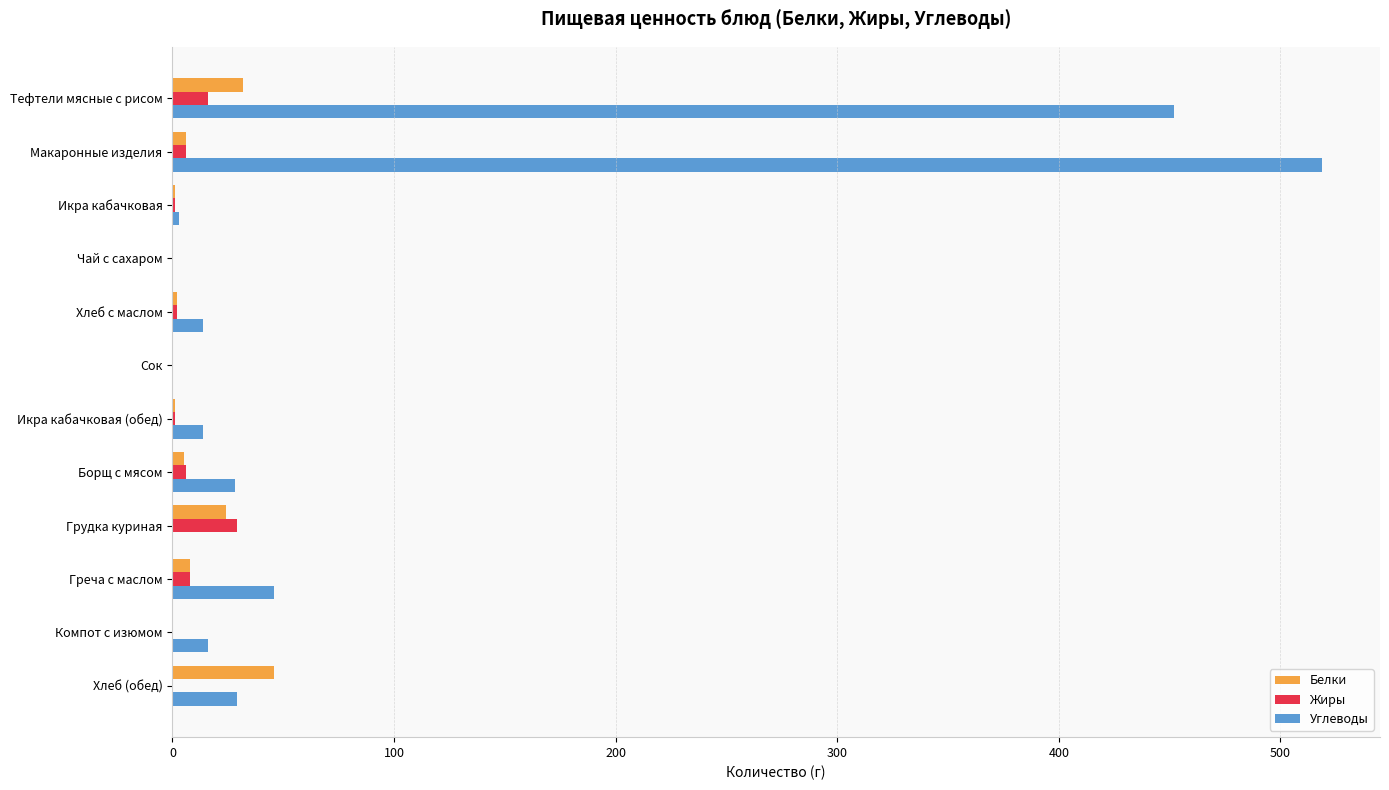

Is the value of Углеводы at Греча с маслом greater than the value of Жиры at Хлеб (обед)?

Yes